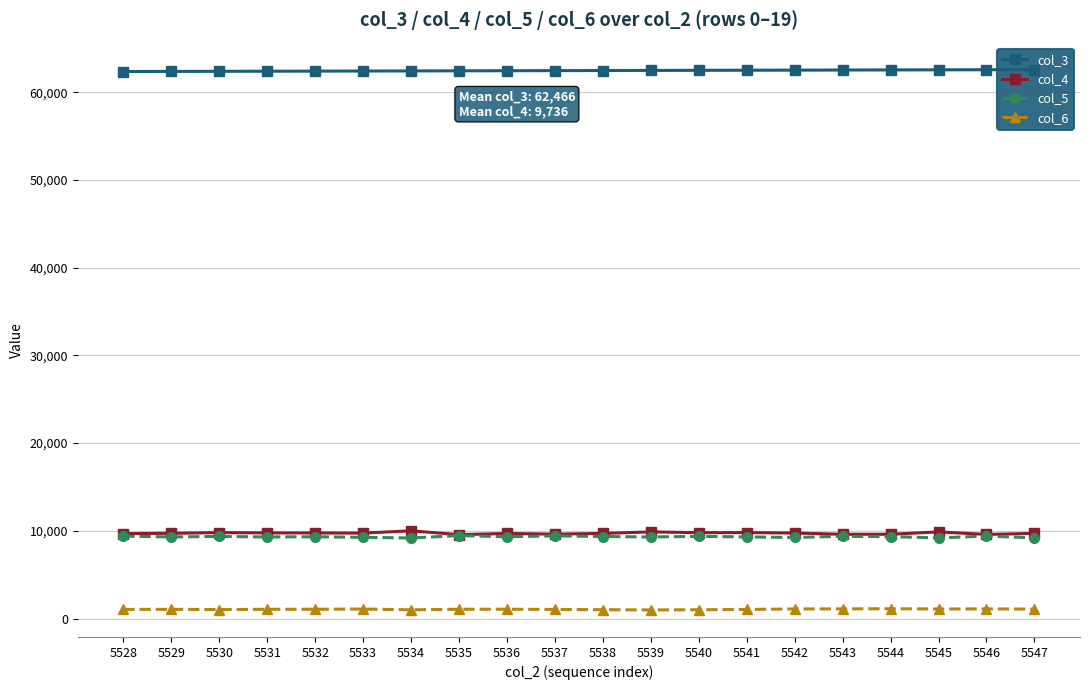

At 5532, list the series in order from largest to smallest.

col_3, col_4, col_5, col_6